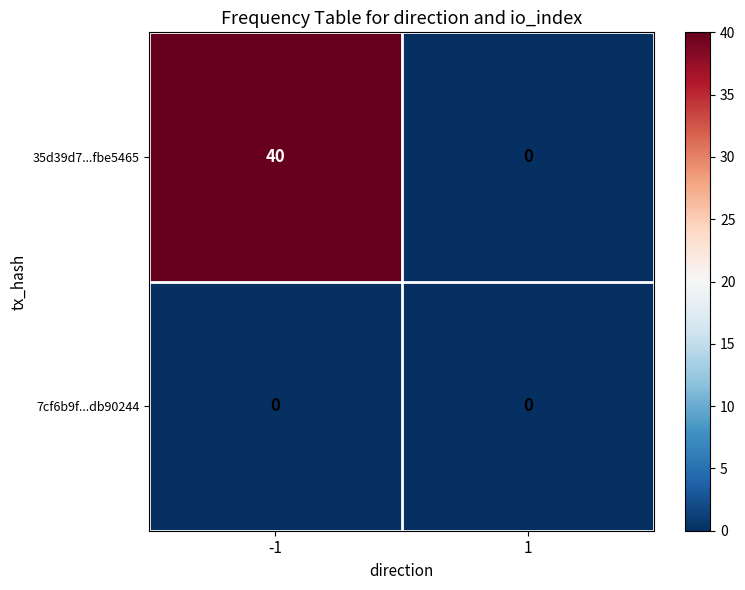

What value does the 35d39d7...fbe5465 series have at -1, to the nearest 10?

40